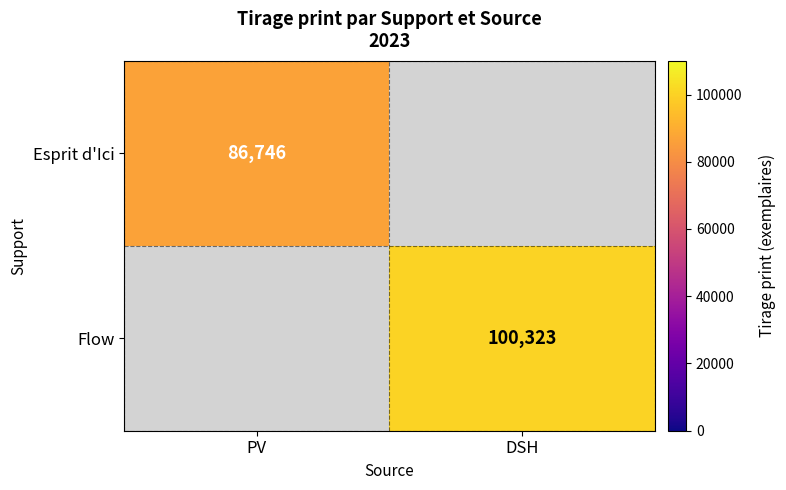

The Esprit d'Ici series shows 86746 at PV. True or false?

True